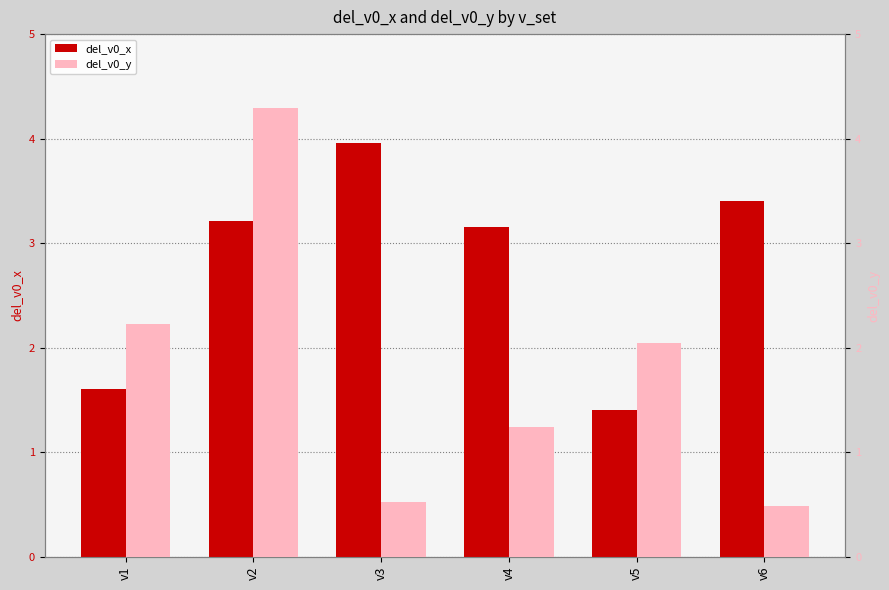

How many bars are there in total?

12